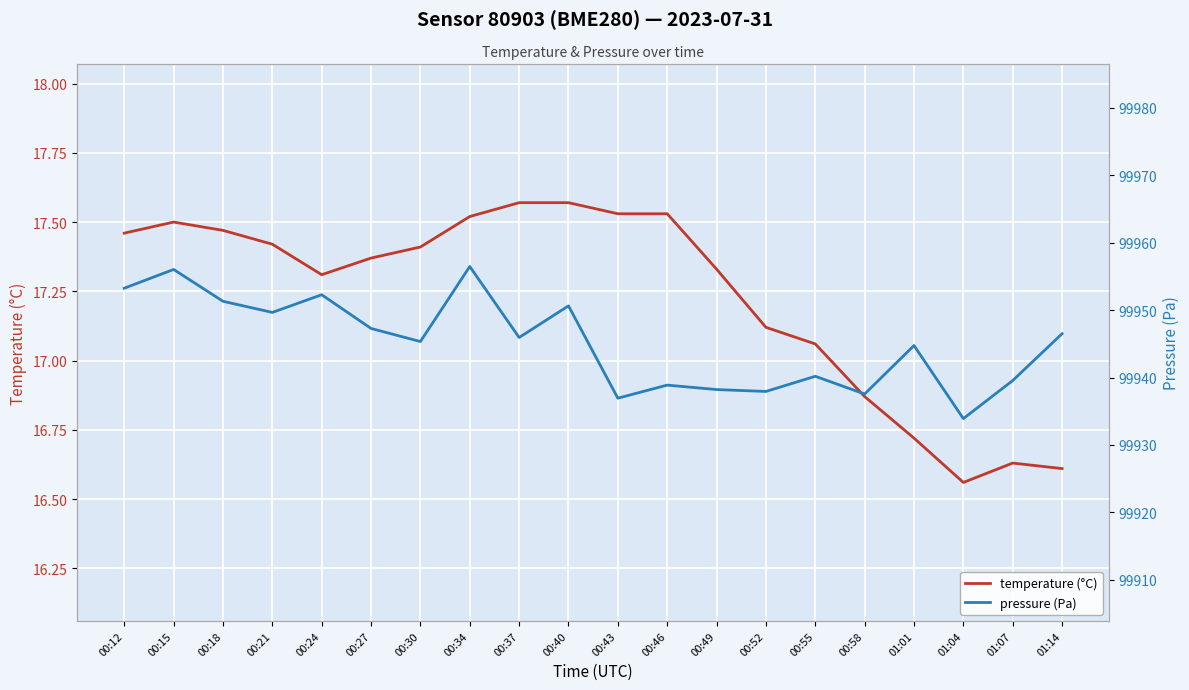

Reading left to right, extract all data points from this chart.

temperature (°C): 17.5	17.5	17.5	17.4	17.3	17.4	17.4	17.5	17.6	17.6	17.5	17.5	17.3	17.1	17.1	16.9	16.7	16.6	16.6	16.6
pressure (Pa): 99953.2	99956.0	99951.3	99949.7	99952.3	99947.3	99945.3	99956.5	99945.9	99950.6	99936.9	99938.9	99938.2	99937.9	99940.2	99937.6	99944.8	99933.9	99939.6	99946.5